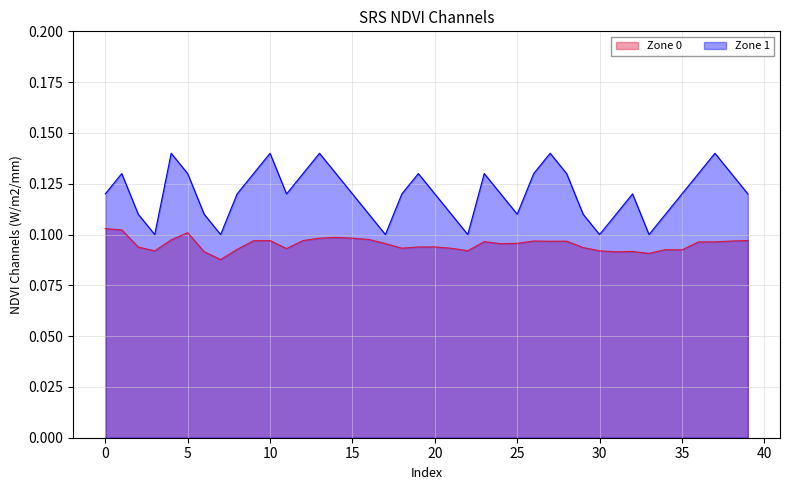

Which series has the widest spread of values?

Zone 1